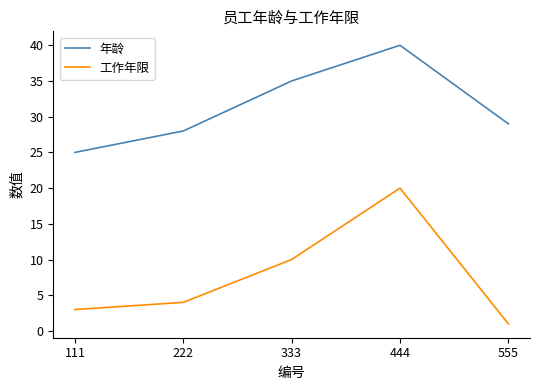

Is the value of 工作年限 at 222 greater than the value of 年龄 at 444?

No